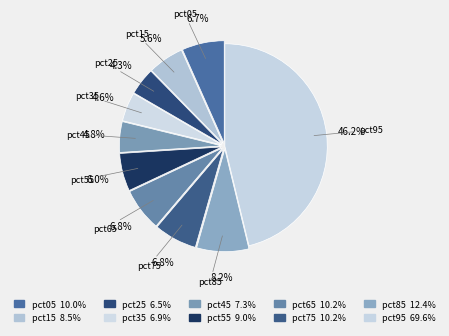

What percentage is NOT represented by pct95?

53.8%